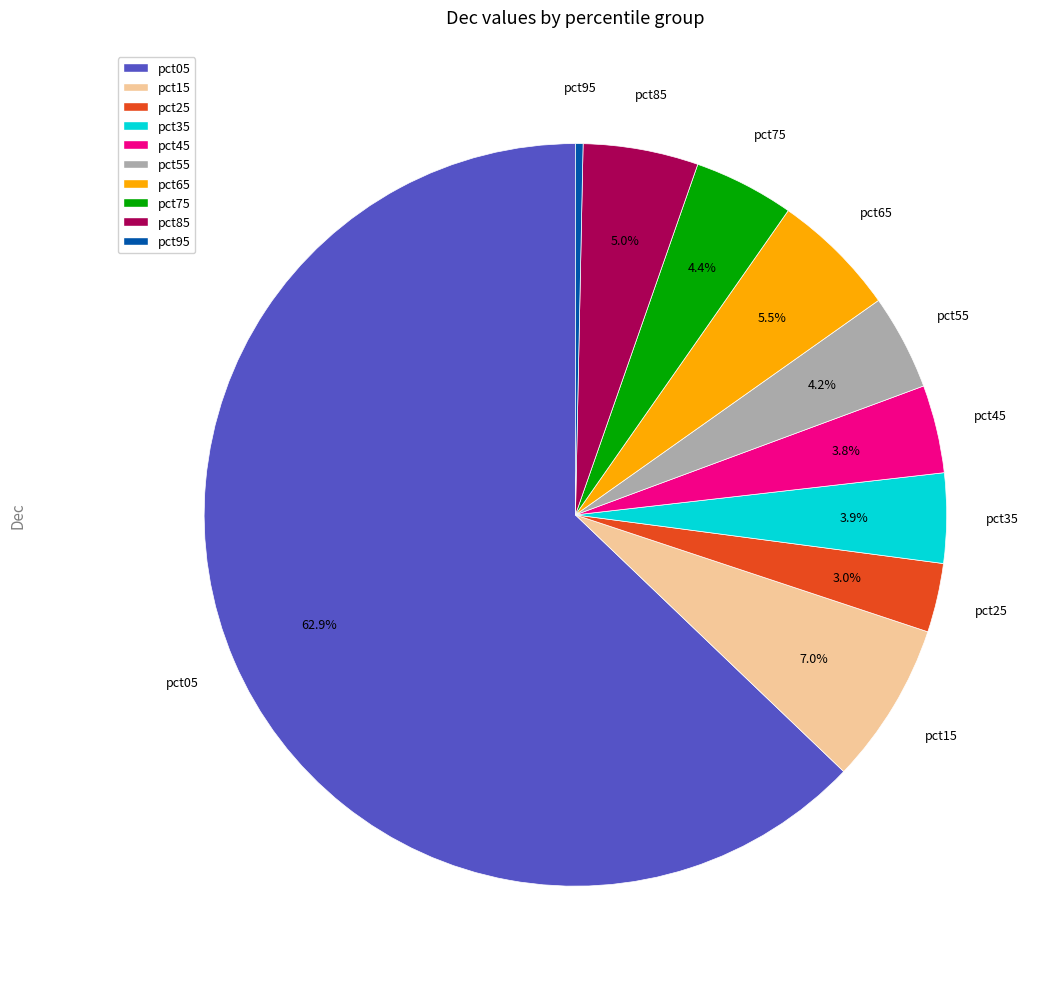

Between pct15 and pct65, which is larger?

pct15